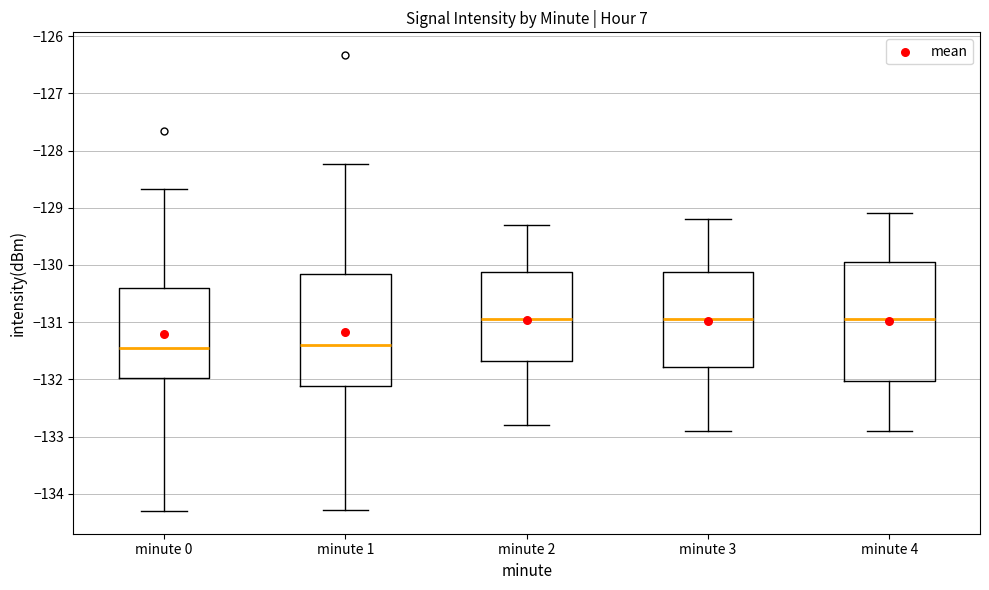

Reading left to right, transcribe this box plot: for each box, give where its median line is, the range the box spans, and where its two whiskers end, as read against the y-axis. The values are not printed on the chart, so give them approximately, as read against the axis.

minute 0: median -131.4, box -132.0 to -130.4, whiskers -134.3 to -128.7
minute 1: median -131.4, box -132.1 to -130.2, whiskers -134.3 to -128.2
minute 2: median -130.9, box -131.7 to -130.1, whiskers -132.8 to -129.3
minute 3: median -130.9, box -131.8 to -130.1, whiskers -132.9 to -129.2
minute 4: median -130.9, box -132.0 to -129.9, whiskers -132.9 to -129.1